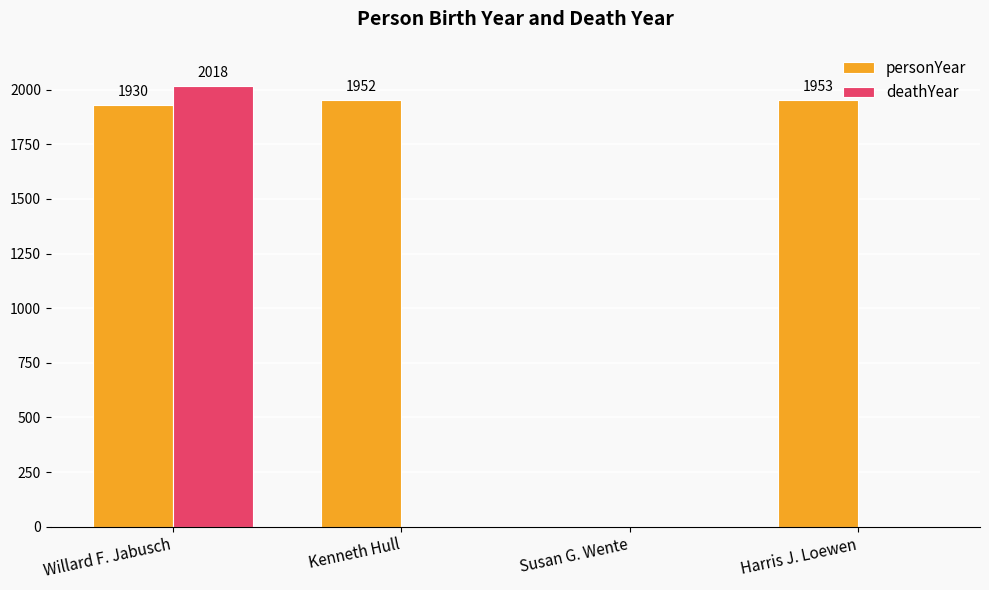

Read the personYear value at Kenneth Hull.

1952